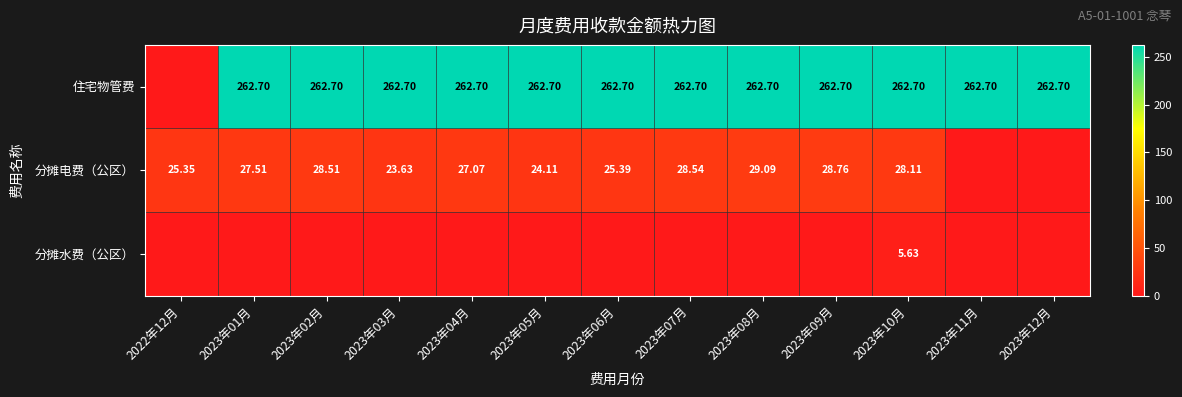

What value does the 住宅物管费 series have at 2023年05月?

262.7